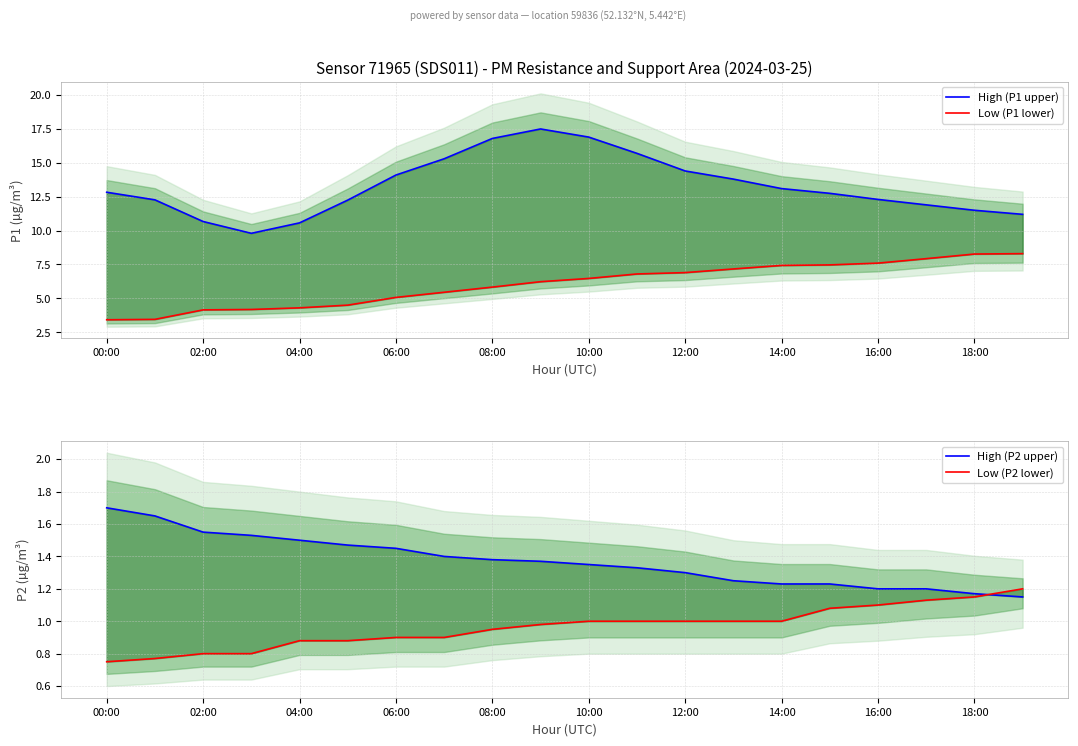

True or false: Low (P2 lower) and High (P1 upper) cross at least once.

False